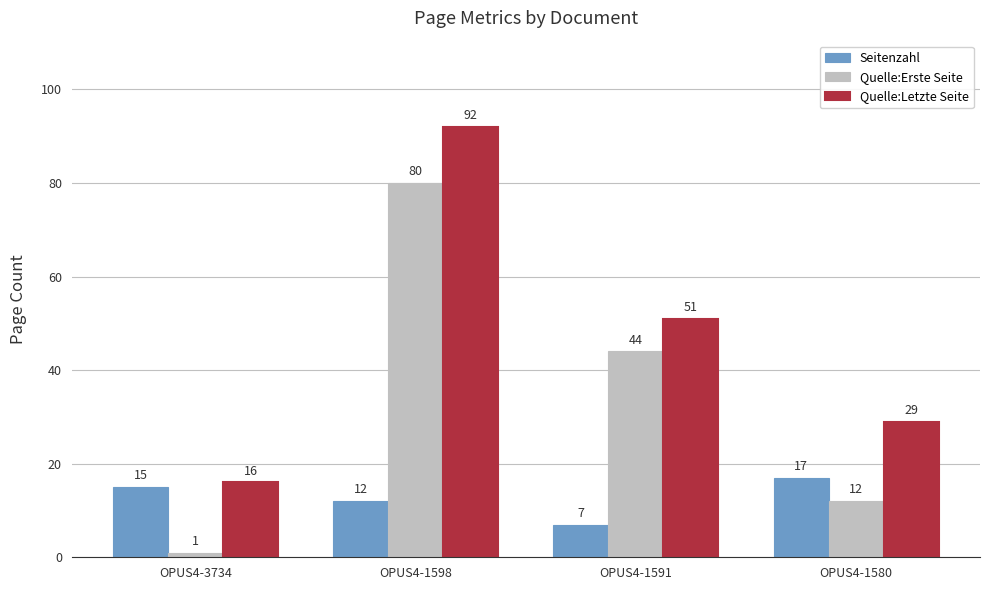

What is the spread (max minus min) of values at OPUS4-1598?

80